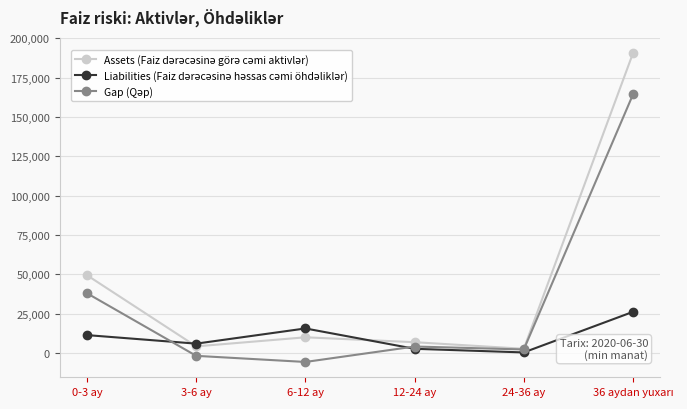

What is the spread (max minus min) of values at 6-12 ay?

21287.3